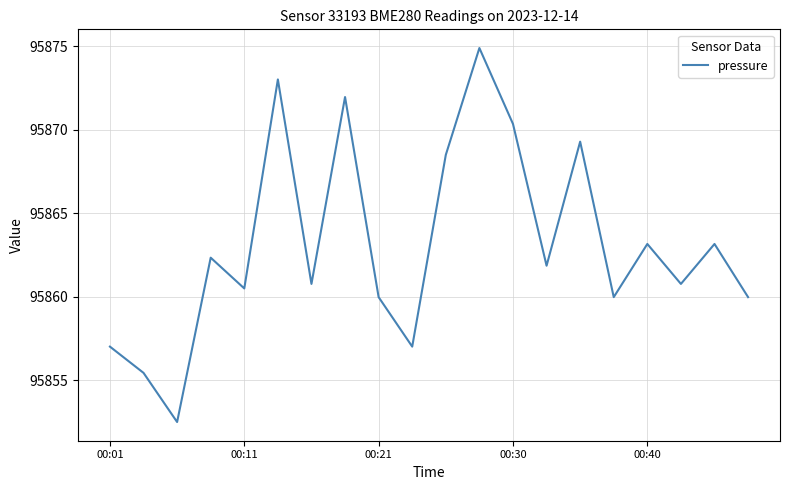

What is the smallest value displayed?

95852.5